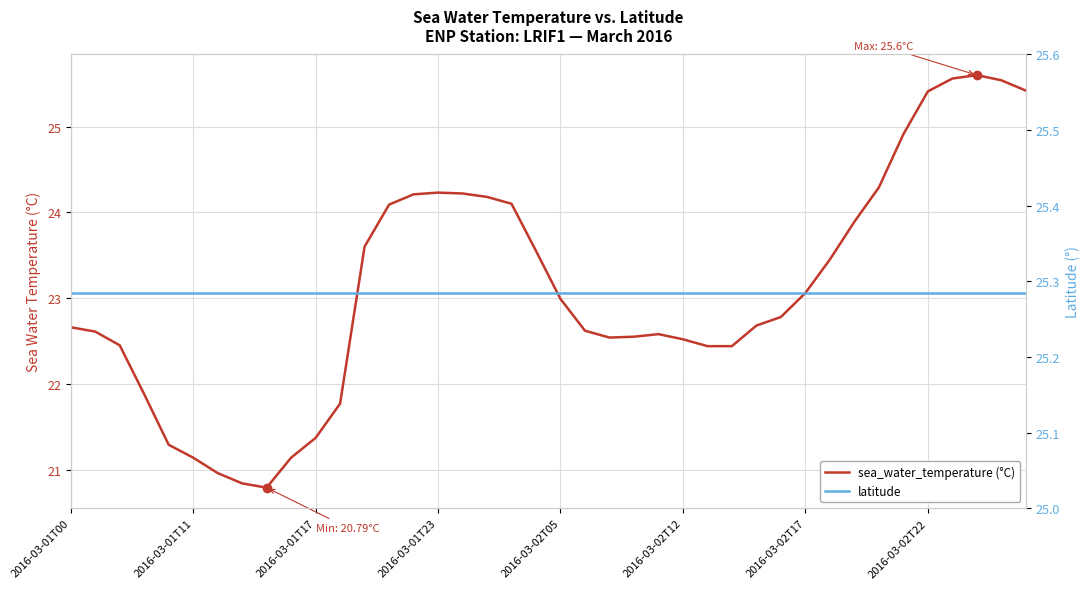

Which series has the largest range (max minus min)?

sea_water_temperature (°C)